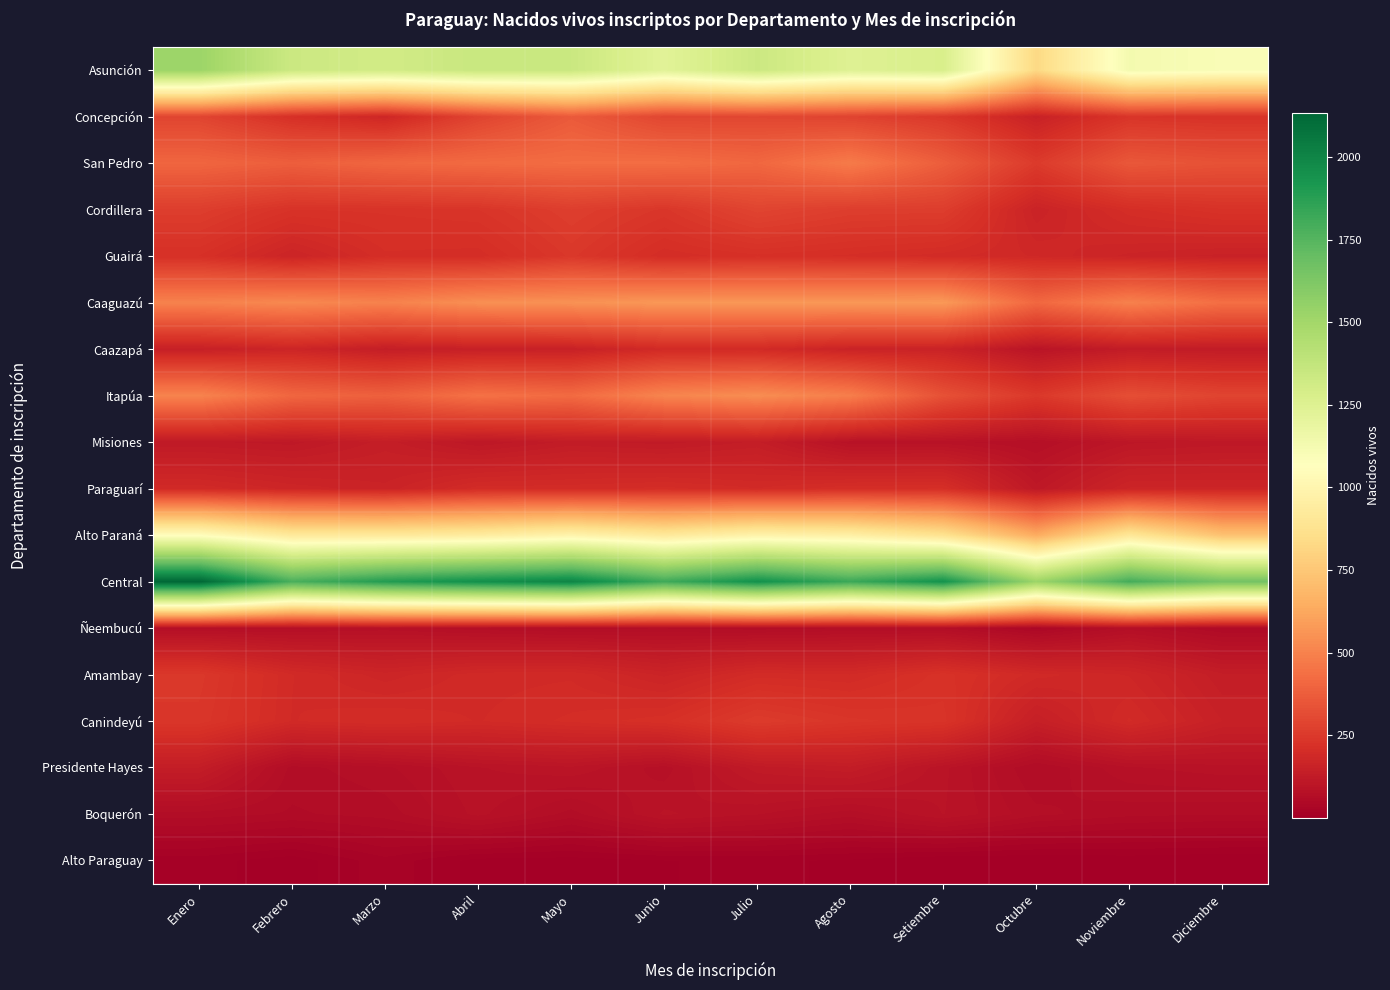

List the series in order of their peak value, highest first.

Central, Asunción, Alto Paraná, Caaguazú, Itapúa, San Pedro, Concepción, Cordillera, Canindeyú, Amambay, Guairá, Paraguarí, Caazapá, Misiones, Presidente Hayes, Boquerón, Ñeembucú, Alto Paraguay